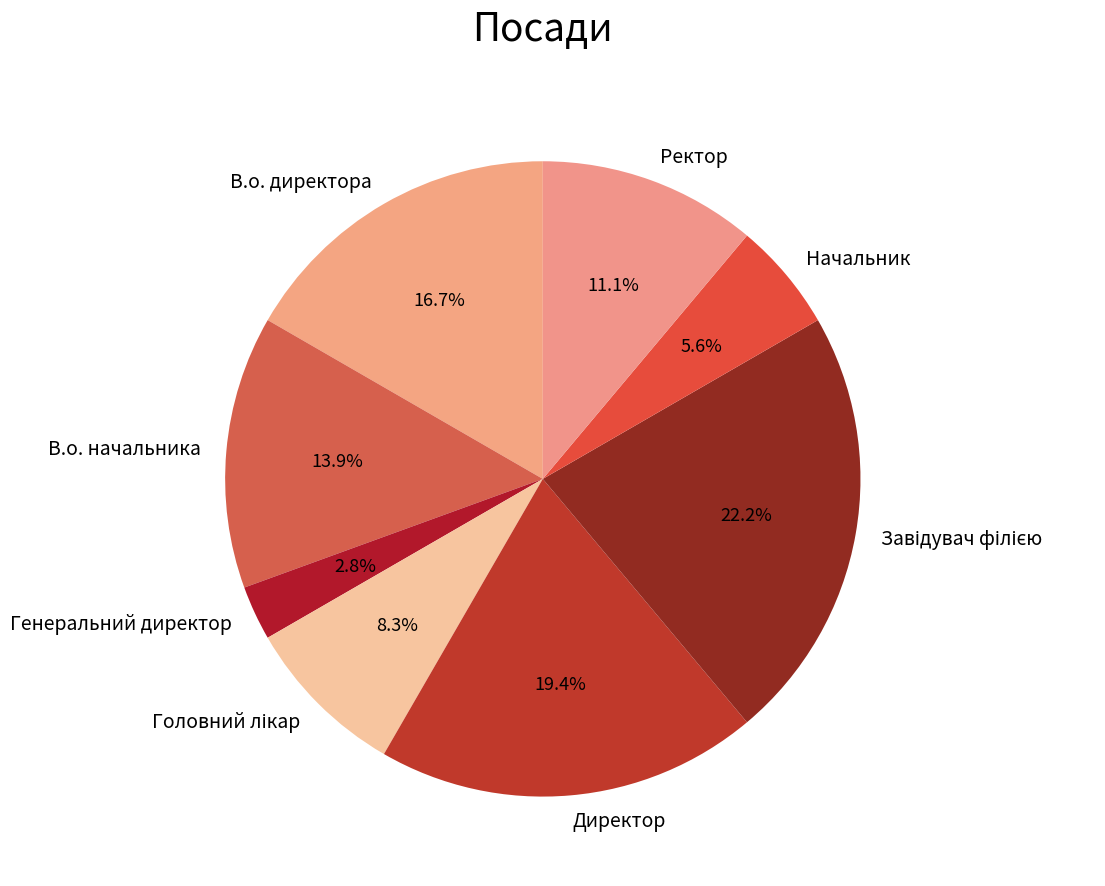

Does В.о. директора represent more than half of the total?

No